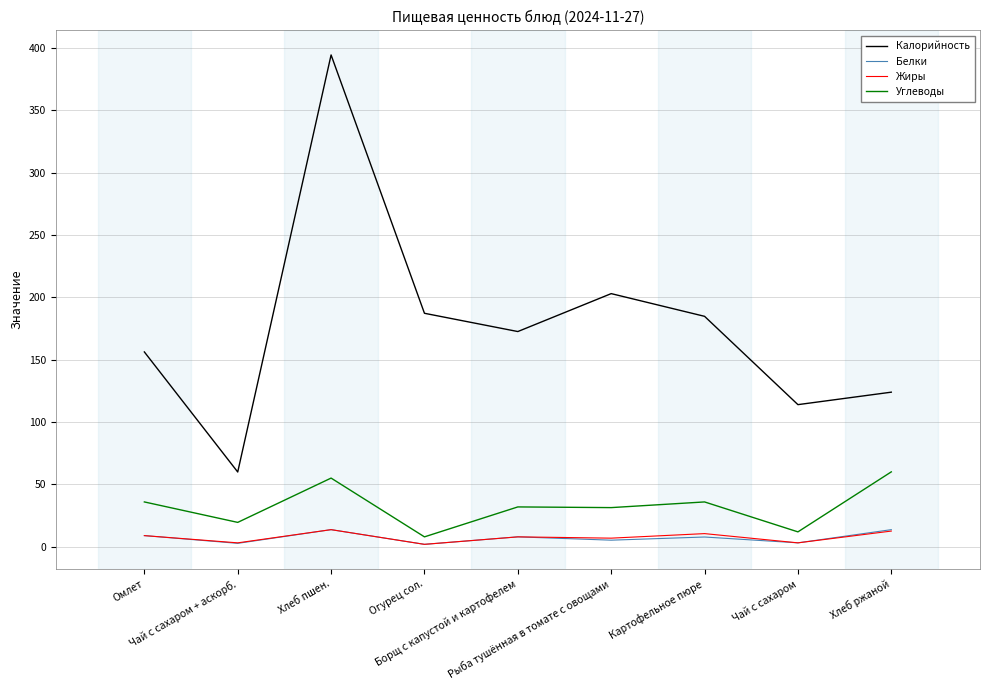

True or false: Калорийность and Белки intersect in this chart.

False